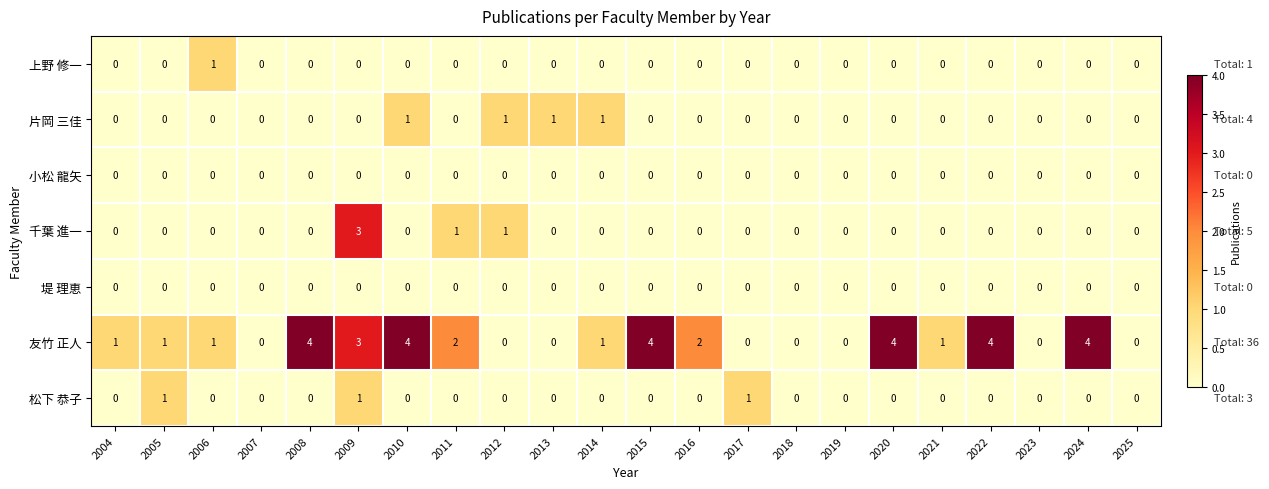

True or false: 上野 修一 has a value of 0 at 2017.

True